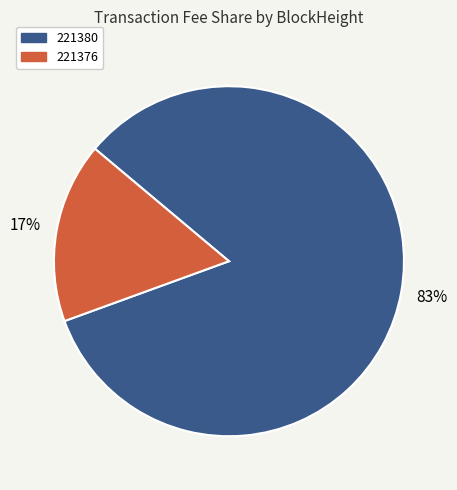

How many segments does this pie chart have?

2